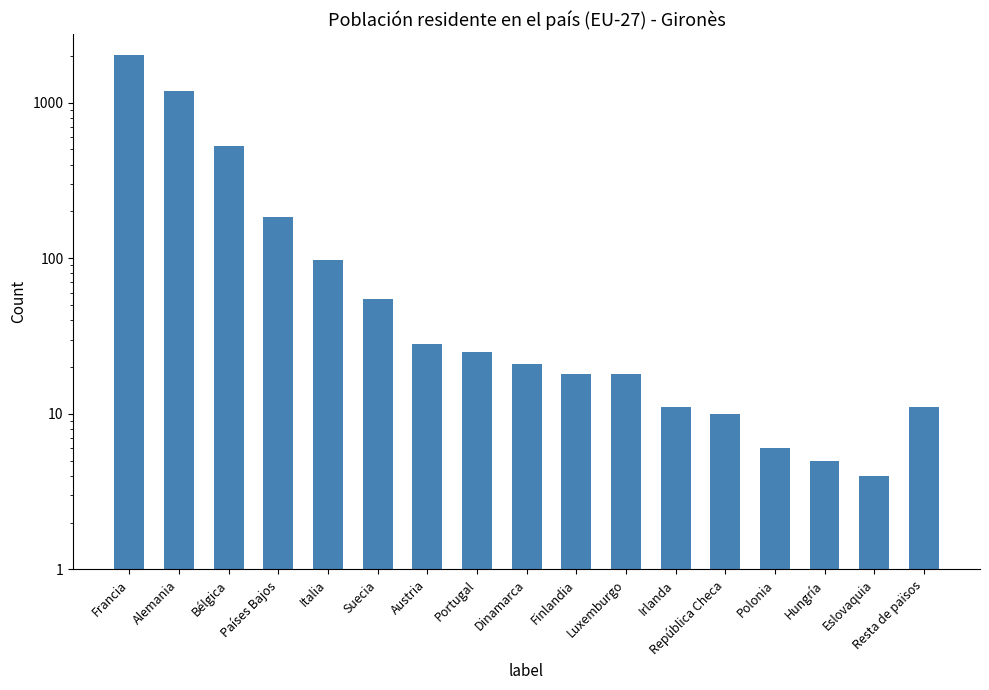

Is it true that the value at Polonia is 6?

True